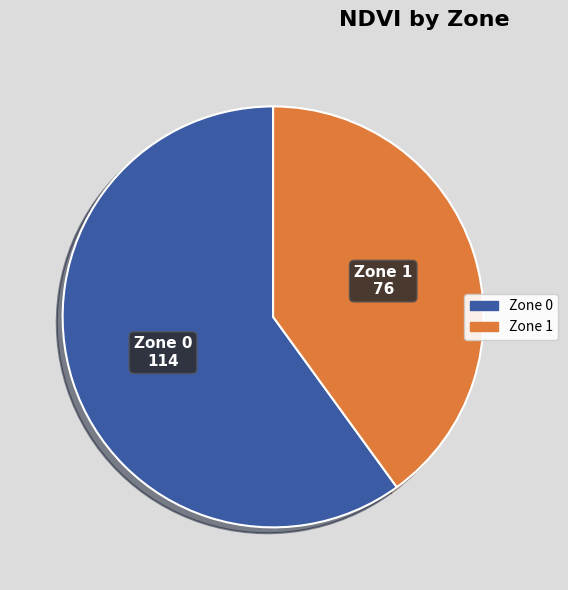

Is the sum of Zone 1 and Zone 0 greater than half?

Yes